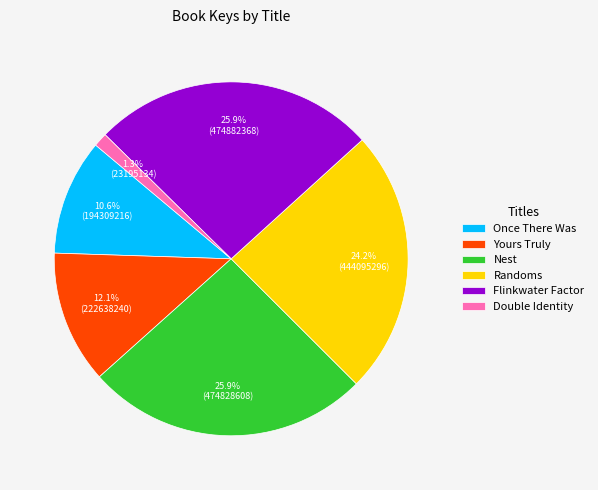

Count the number of slices in the pie.

6